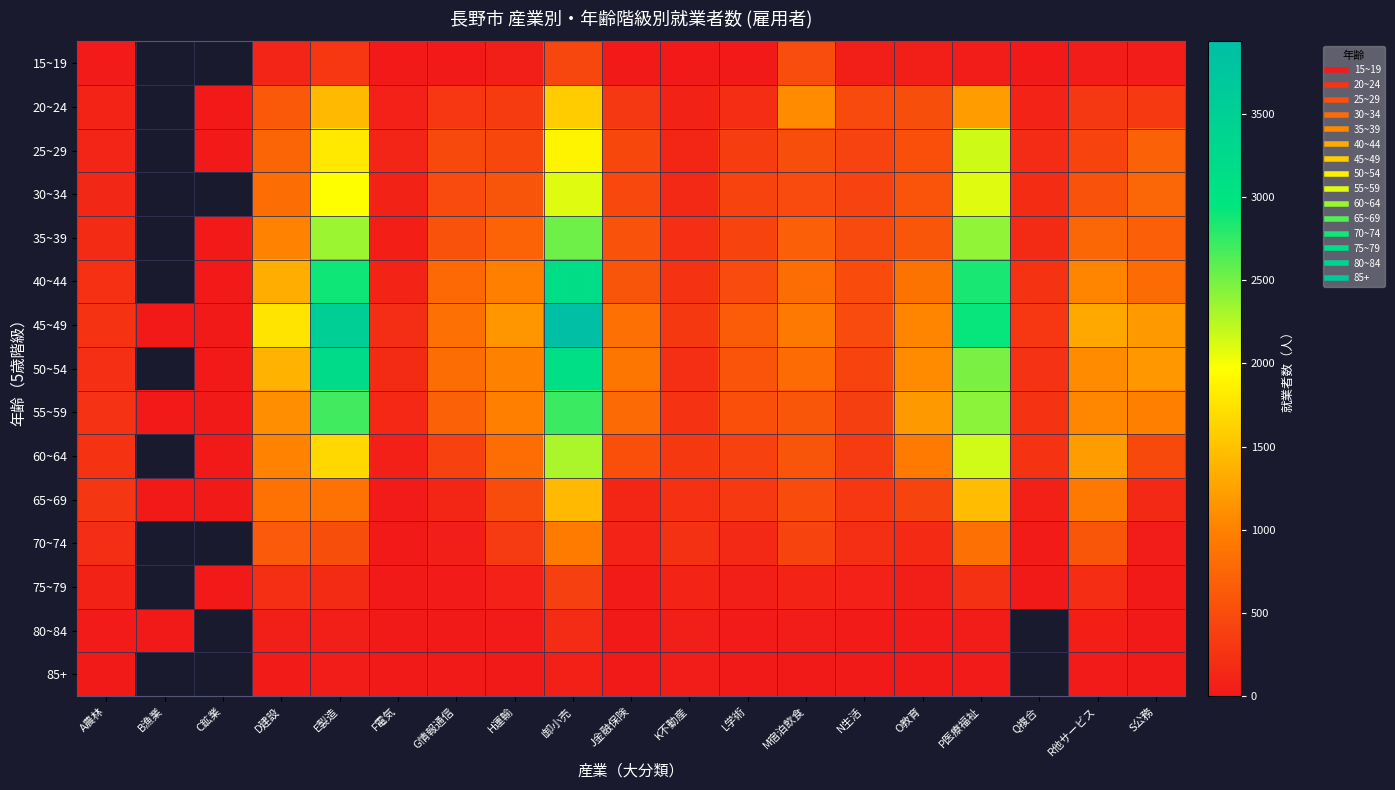

How many data points in 25~29 are less than 449?

8